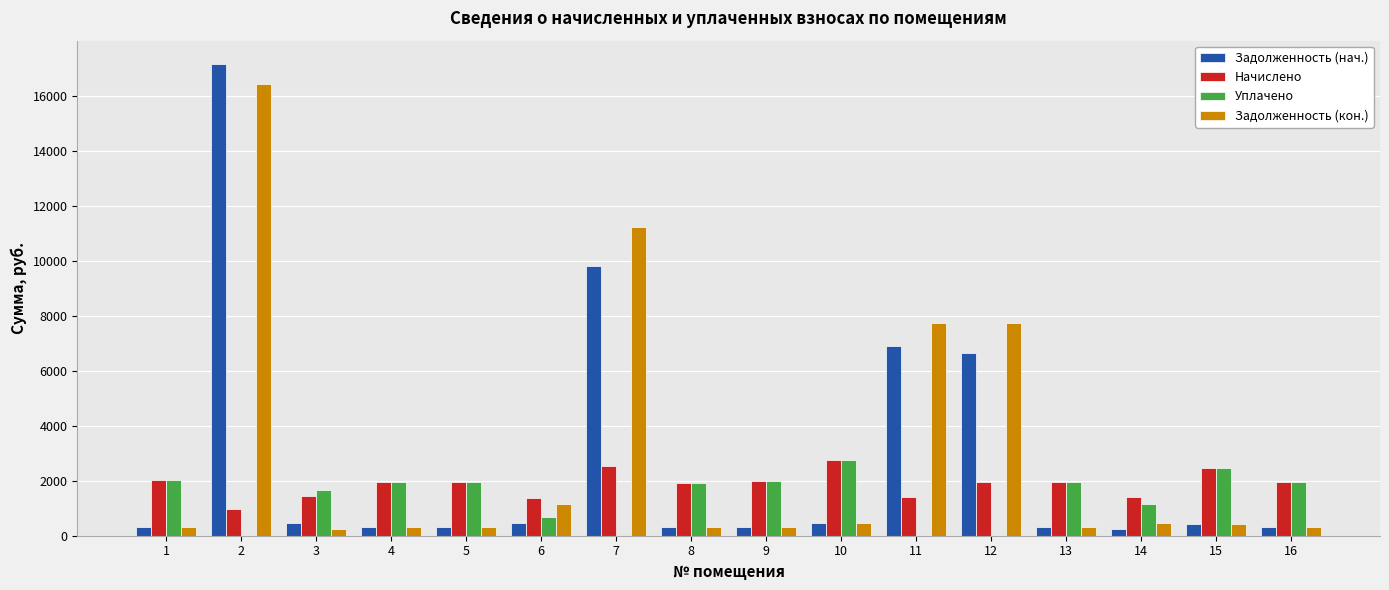

How many groups of bars are there?

16